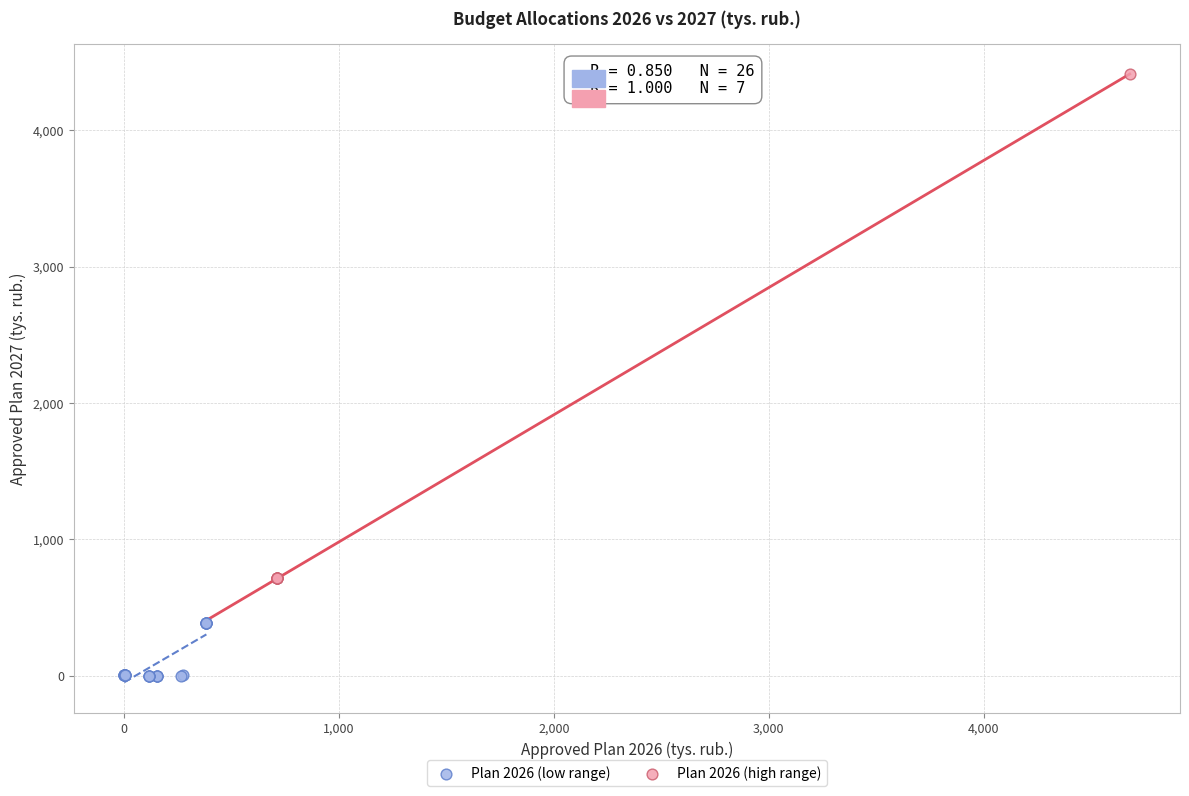

Which series reaches the maximum Y coordinate?

Plan 2026 (high range)